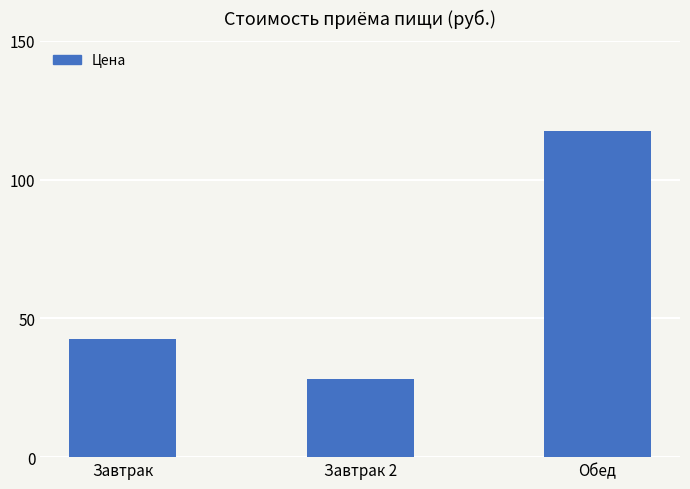

Are the bars grouped side by side (vs. stacked)?

No